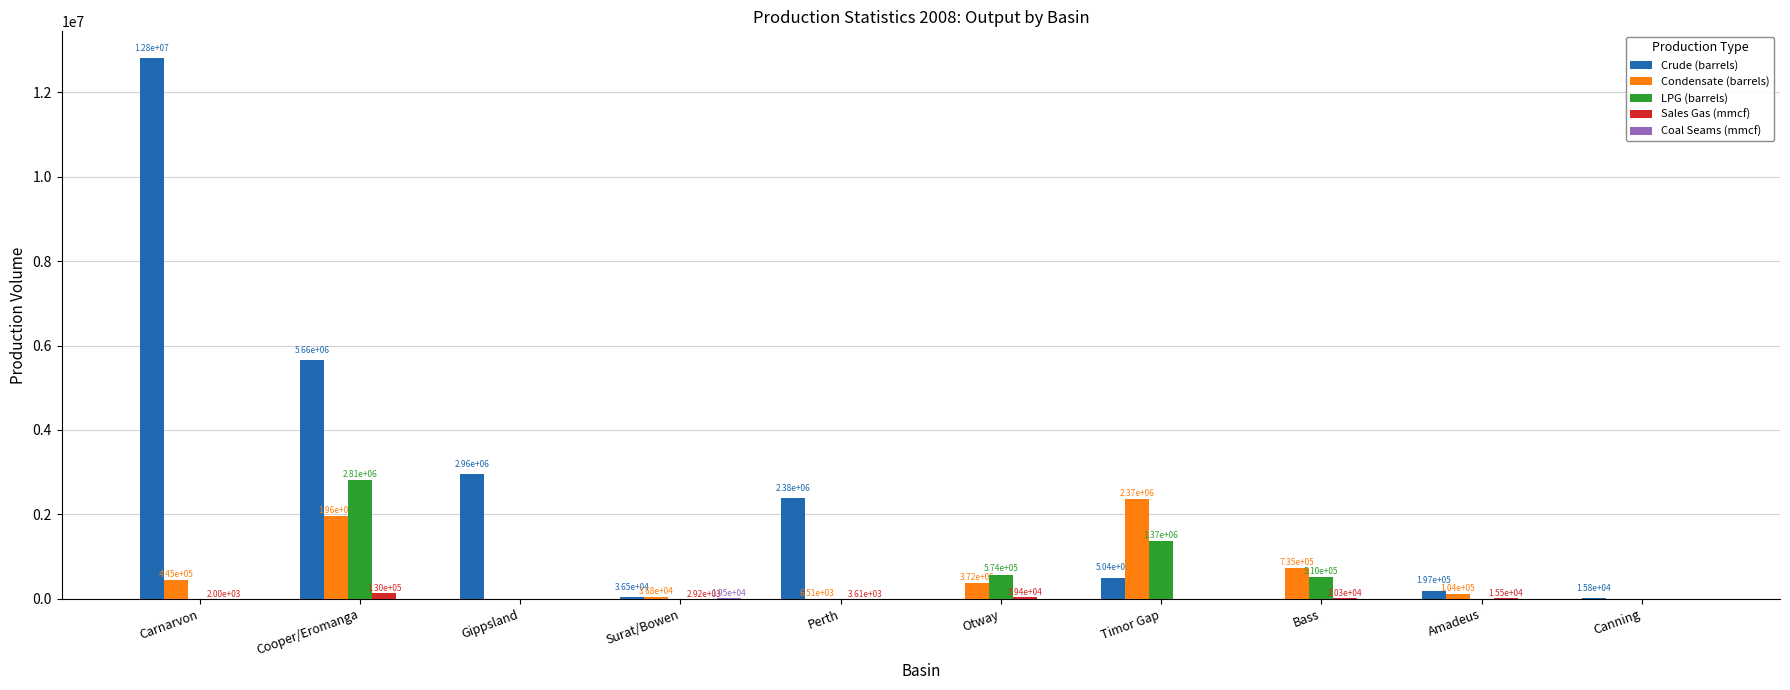

Is it true that Crude (barrels) equals 4261170.5 at Perth?

False